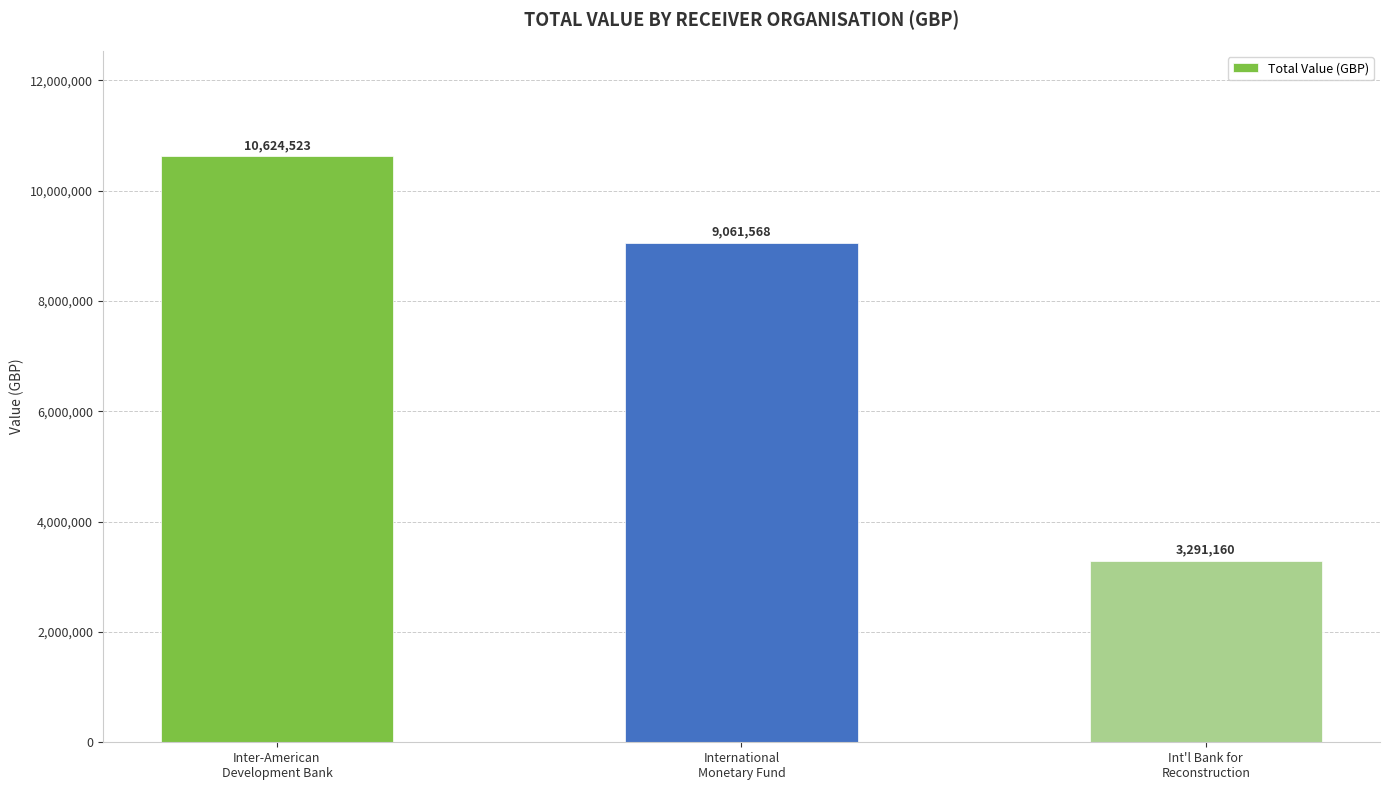

Reading left to right, extract all data points from this chart.

Inter-American
Development Bank=10624523	International
Monetary Fund=9061568	Int'l Bank for
Reconstruction=3291160